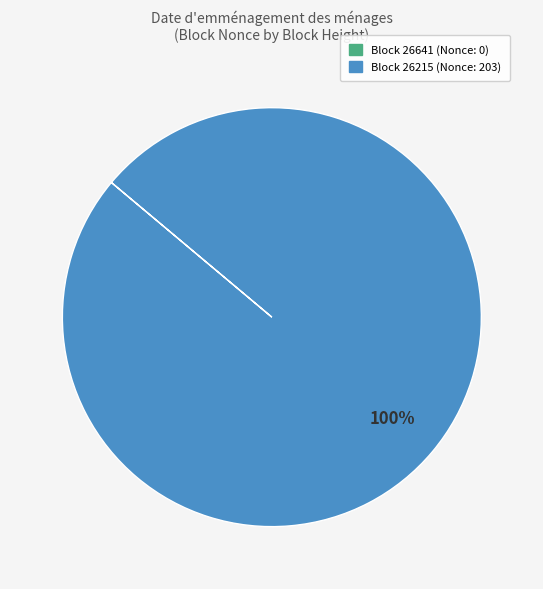

To the nearest percent, what is the difference between the largest and smallest slice percentages?

100%